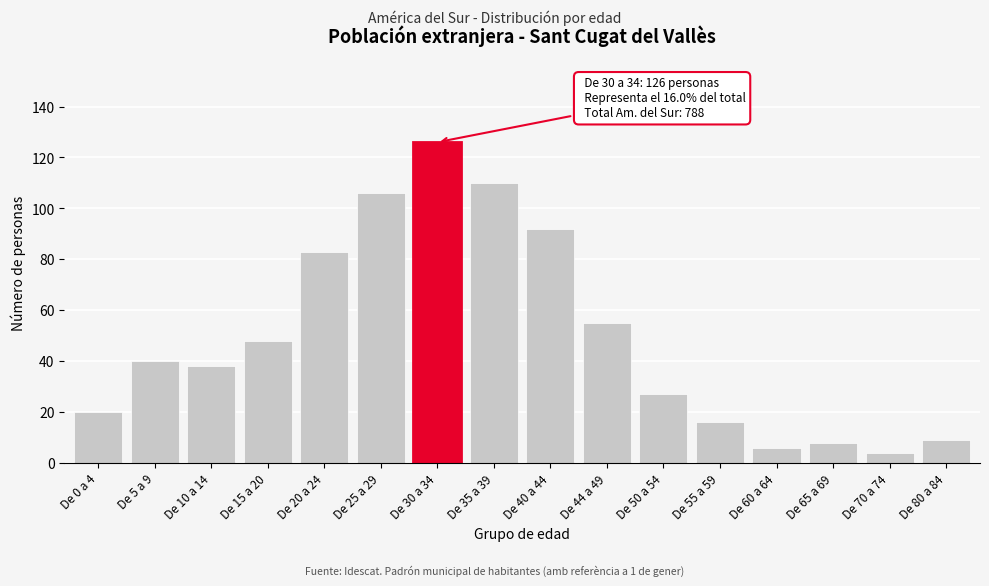

Reading left to right, what are all the values shown in this chart?

20	40	38	48	83	106	126	110	92	55	27	16	6	8	4	9